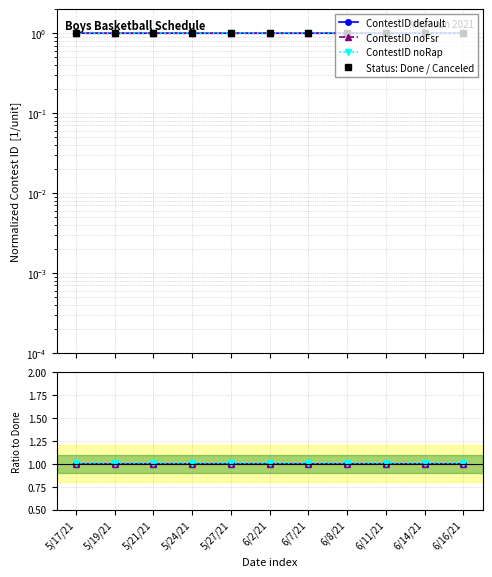

What are all the series names shown in the legend?

ContestID default, ContestID noFsr, ContestID noRap, Status: Done / Canceled